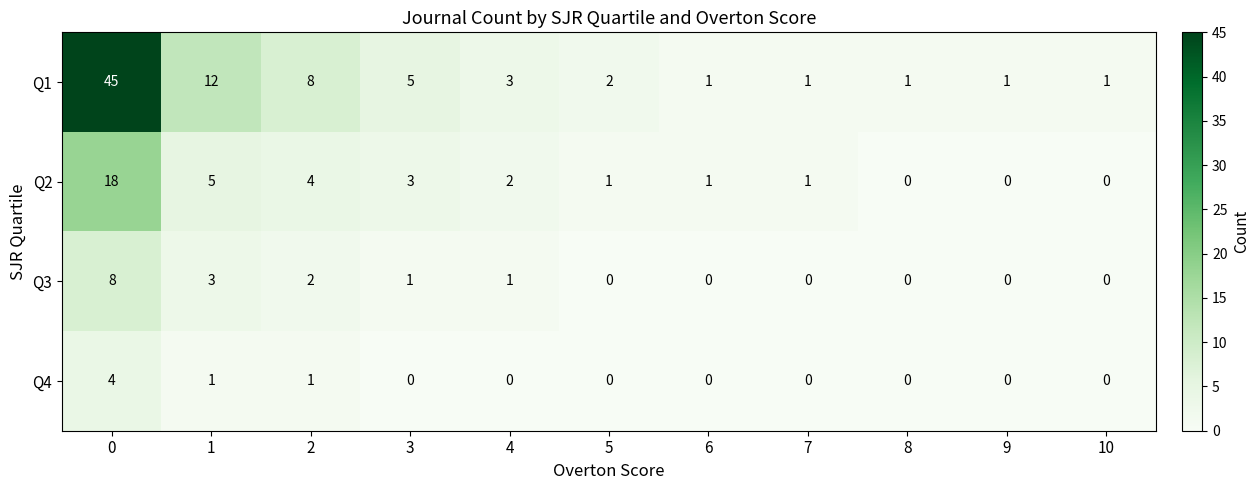

What is the greatest value displayed?

45